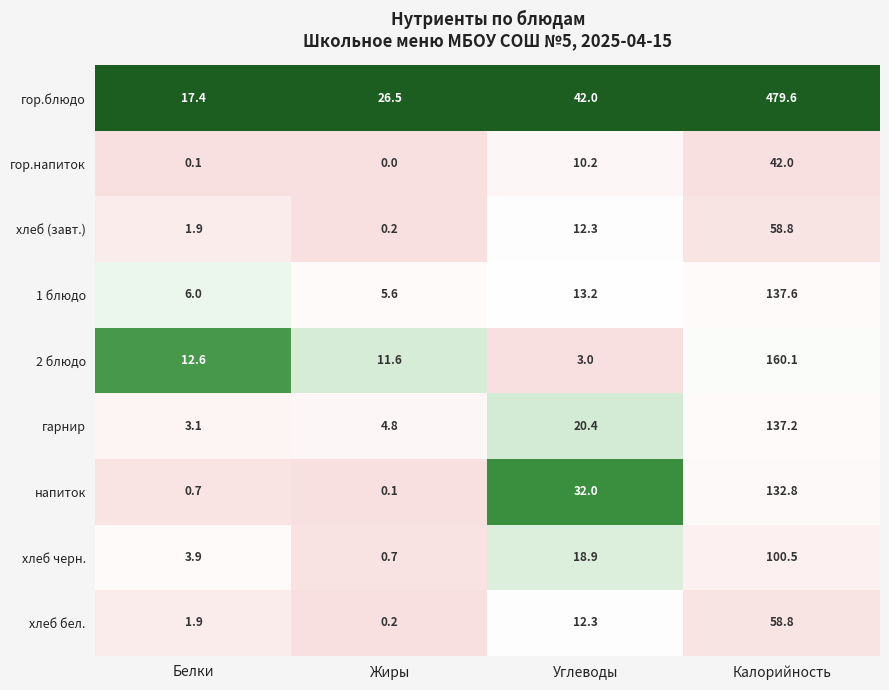

Which series changed the most between Белки and Жиры?

гор.блюдо